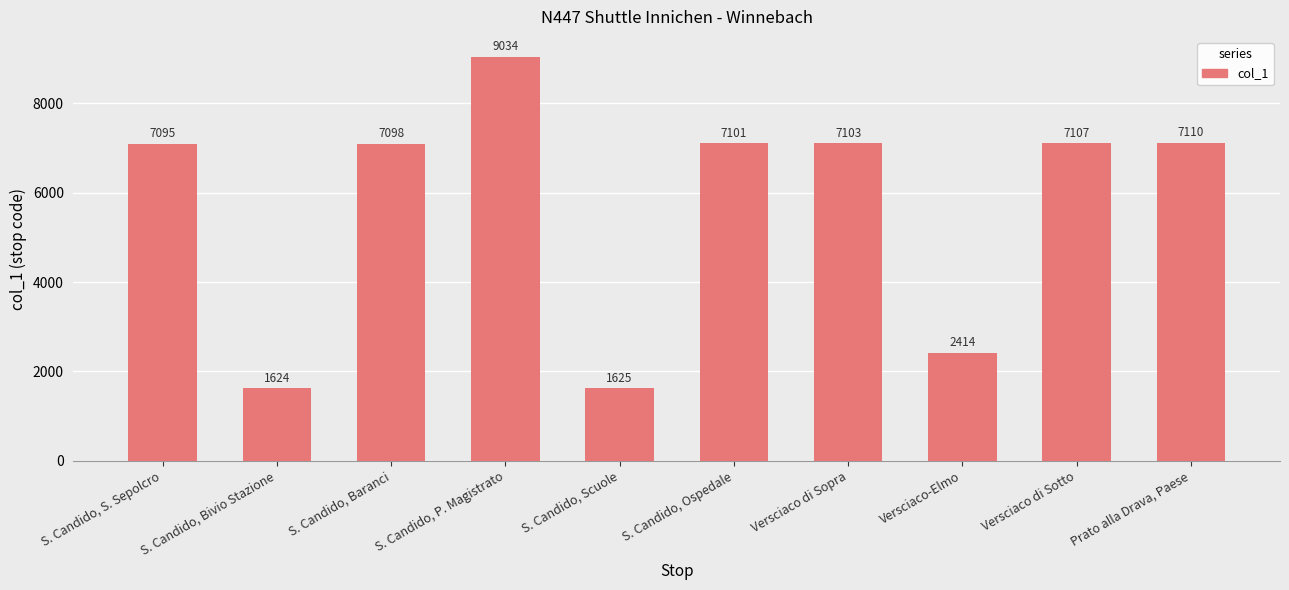

What is the value of the 6th bar from the left?

7101